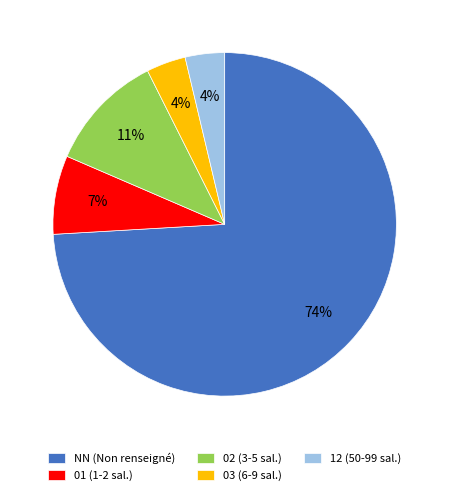

Which slice is the largest?

NN